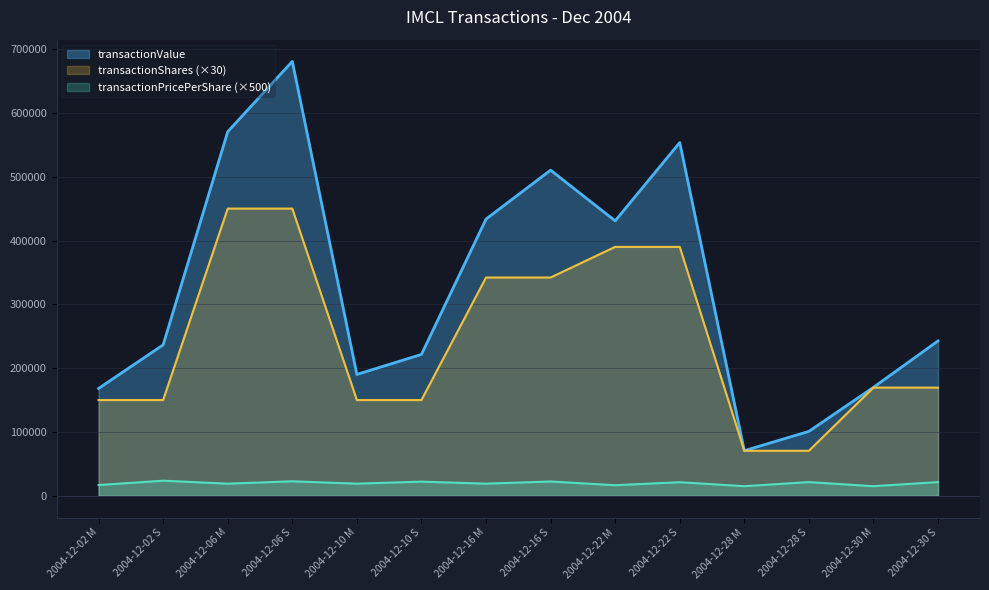

At which category does the chart reach its peak across all series?

2004-12-06 S